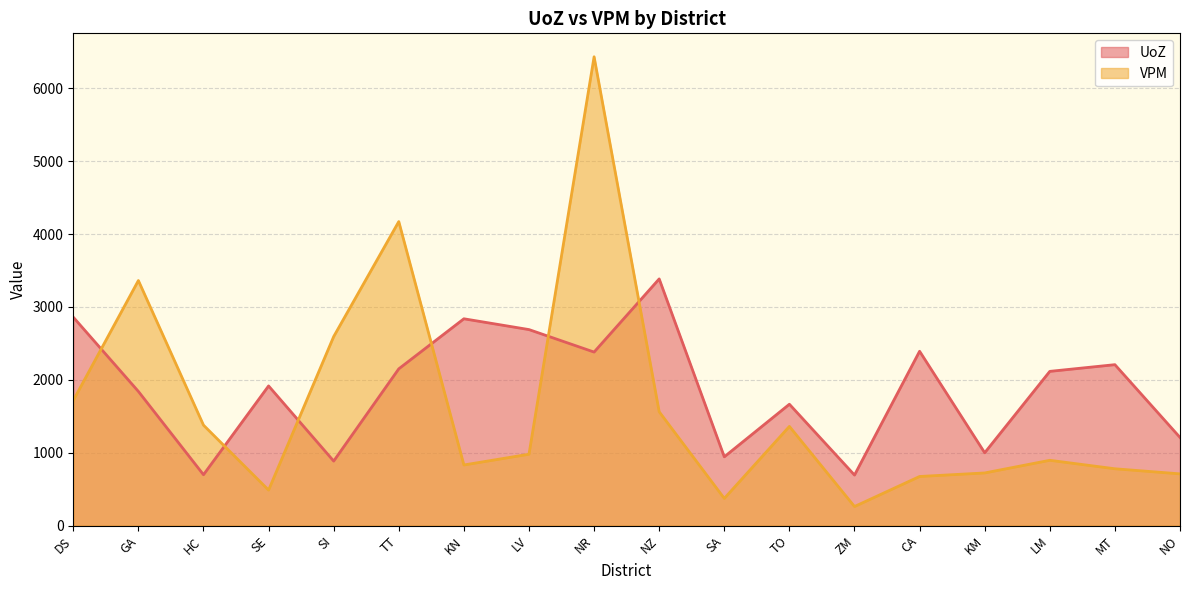

Reading right to left, extract all data points from this chart.

UoZ: NO=1209.4	MT=2207.9	LM=2116.0	KM=999.2	CA=2391.8	ZM=693.6	TO=1665.2	SA=943.9	NZ=3384.3	NR=2380.8	LV=2689.2	KN=2837.3	TT=2150.8	SI=885.3	SE=1916.2	HC=698.2	GA=1840.9	DS=2859.3
VPM: NO=709.9	MT=779.9	LM=896.2	KM=722.6	CA=674.2	ZM=261.9	TO=1360.9	SA=372.9	NZ=1561.8	NR=6431.3	LV=979.4	KN=831.9	TT=4170.8	SI=2593.3	SE=487.5	HC=1378.4	GA=3362.0	DS=1717.2